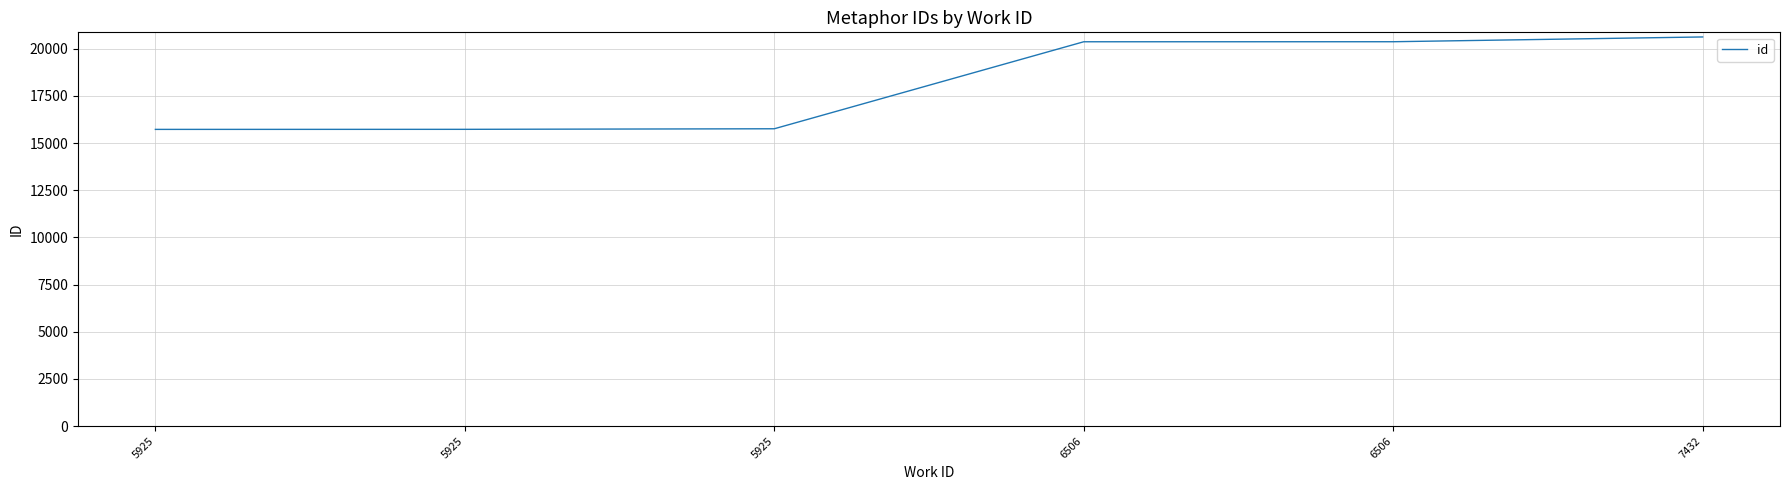

How many lines are shown in the chart?

1